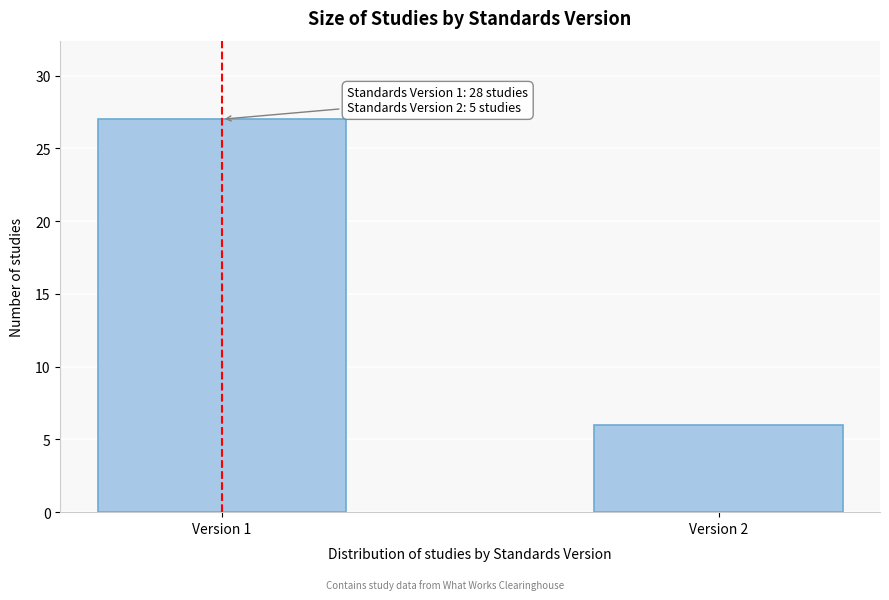

Reading left to right, list all the values displayed in this chart.

27	6